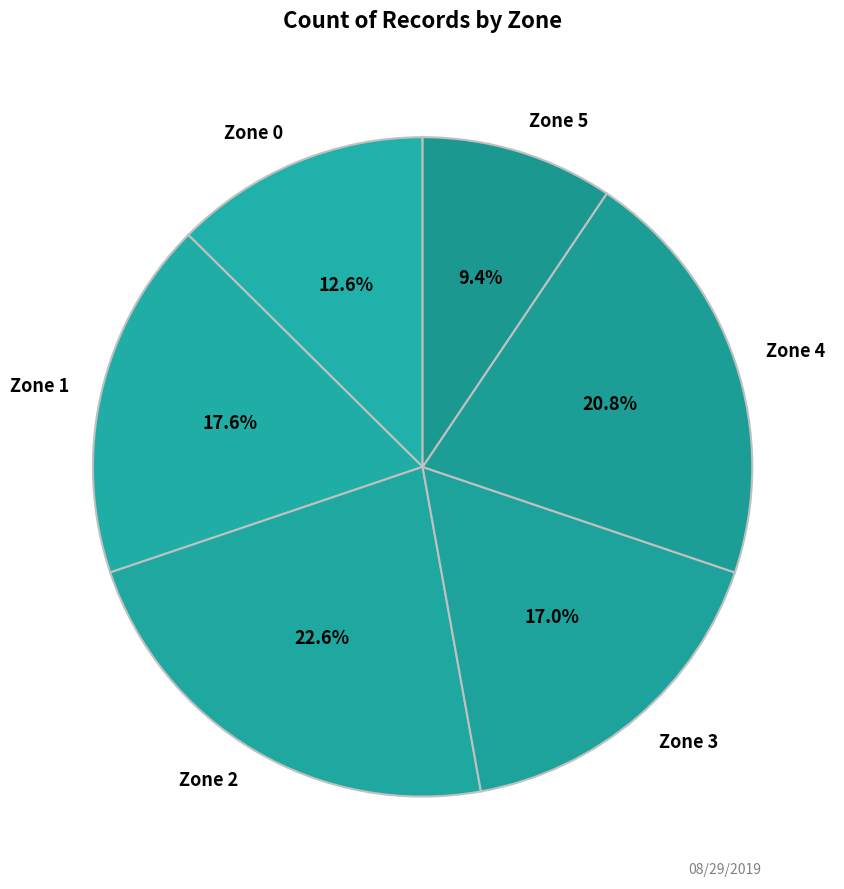

Is it true that Zone 0 is 13% of the pie?

True